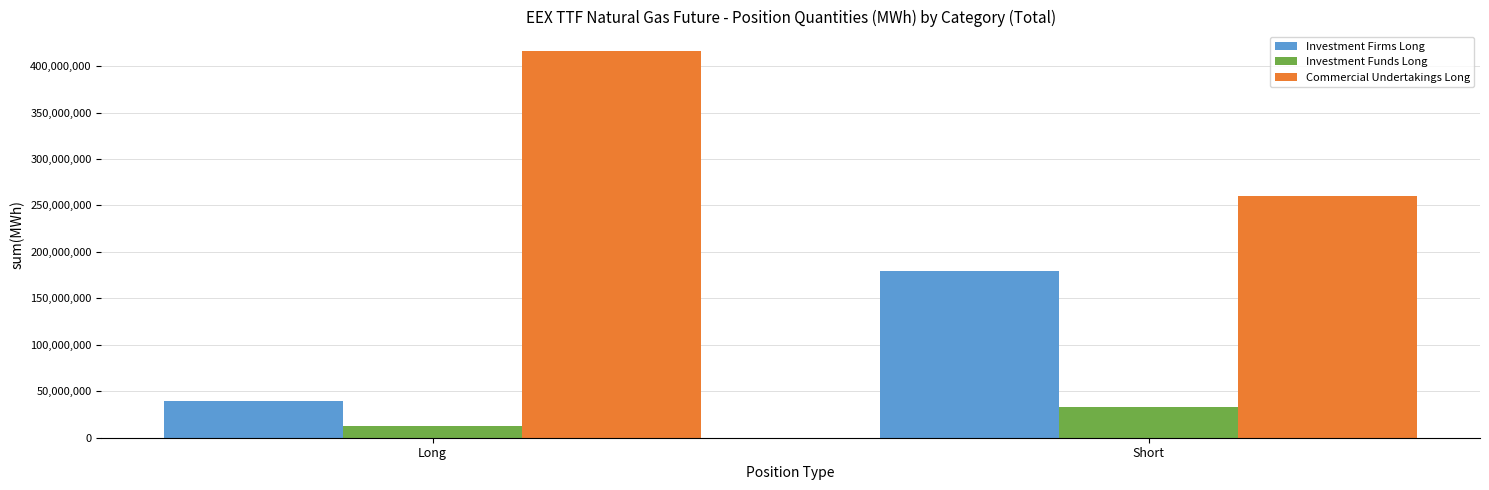

Is the value of Investment Funds Long at Long greater than the value of Investment Firms Long at Long?

No